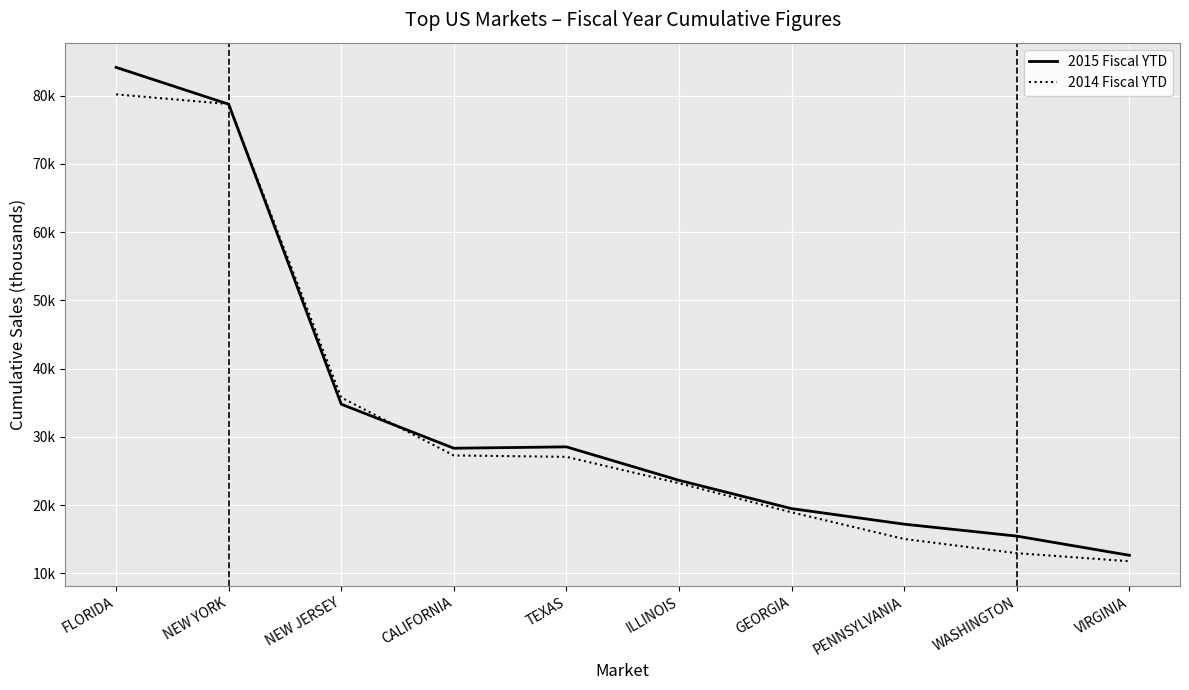

The value of 2015 Fiscal YTD at CALIFORNIA is 18660.6. True or false?

False